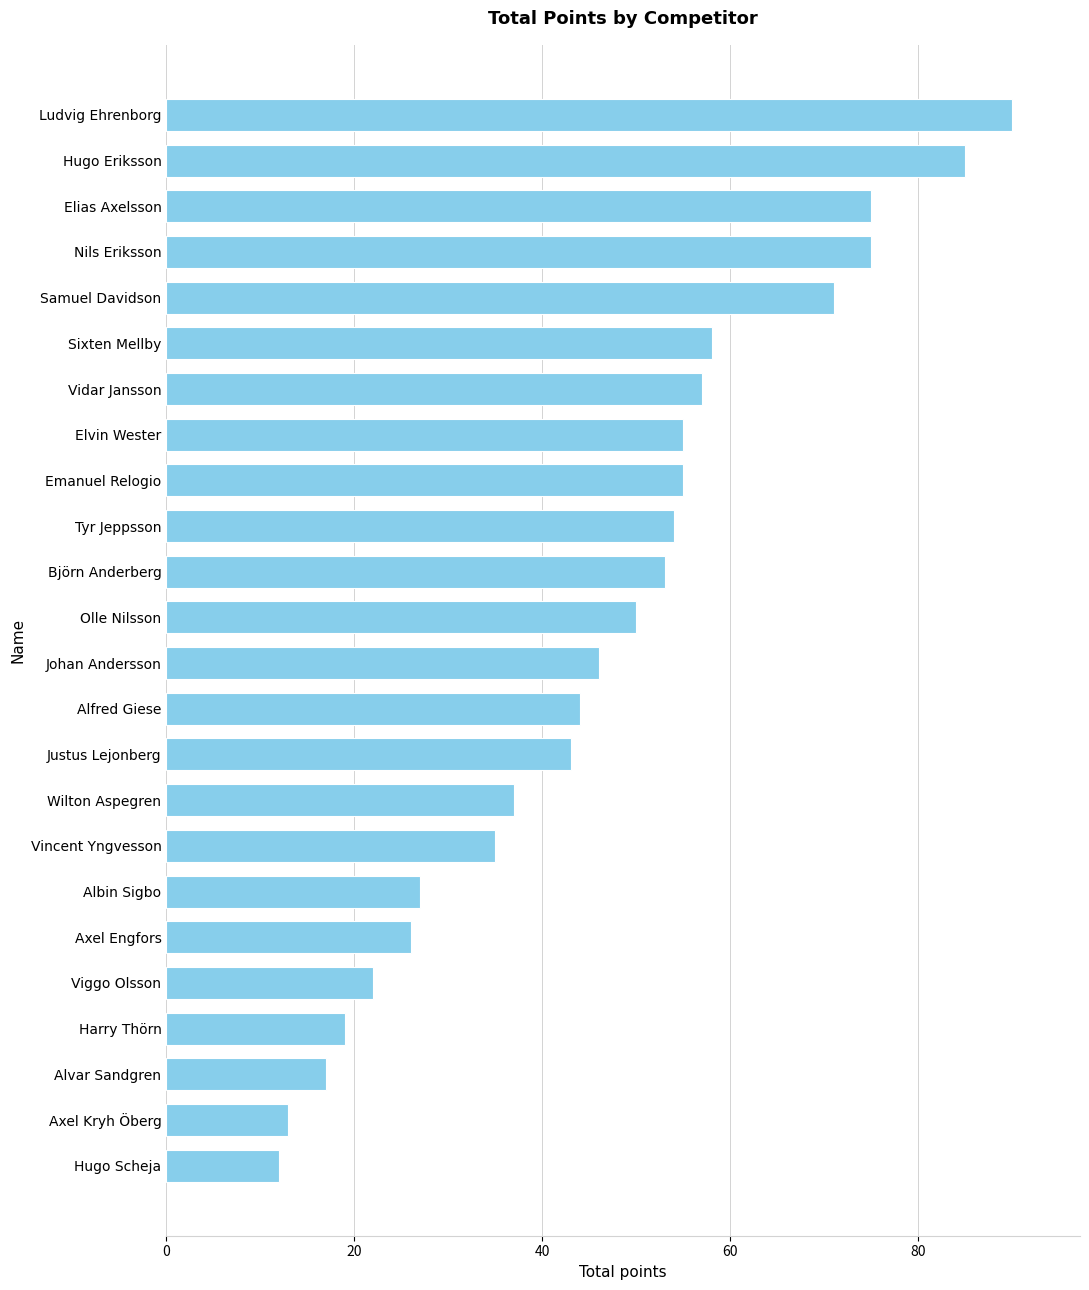

What is the ratio of the value at Albin Sigbo to the value at Samuel Davidson?

0.4